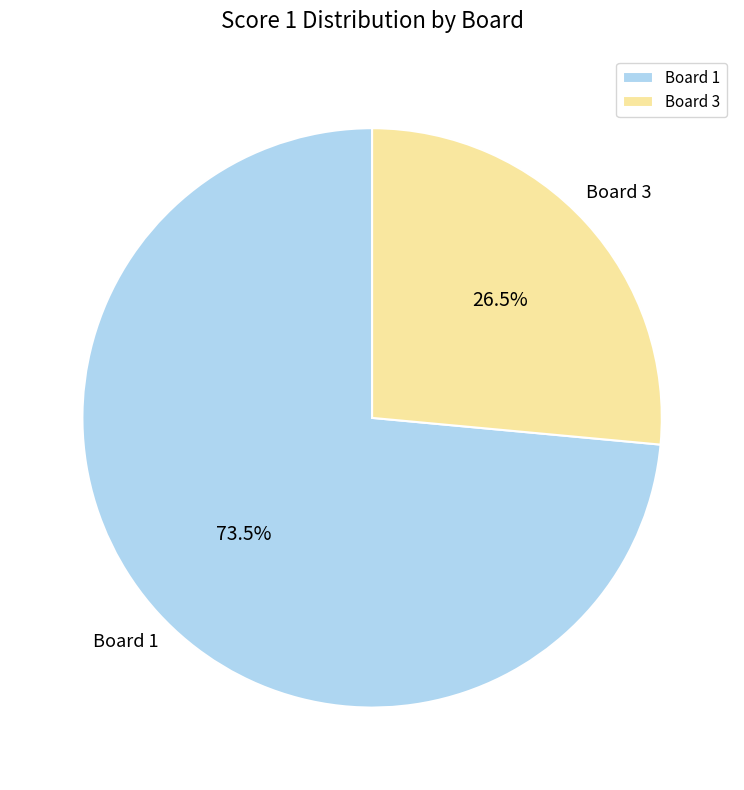

Does any single category account for the majority?

Yes